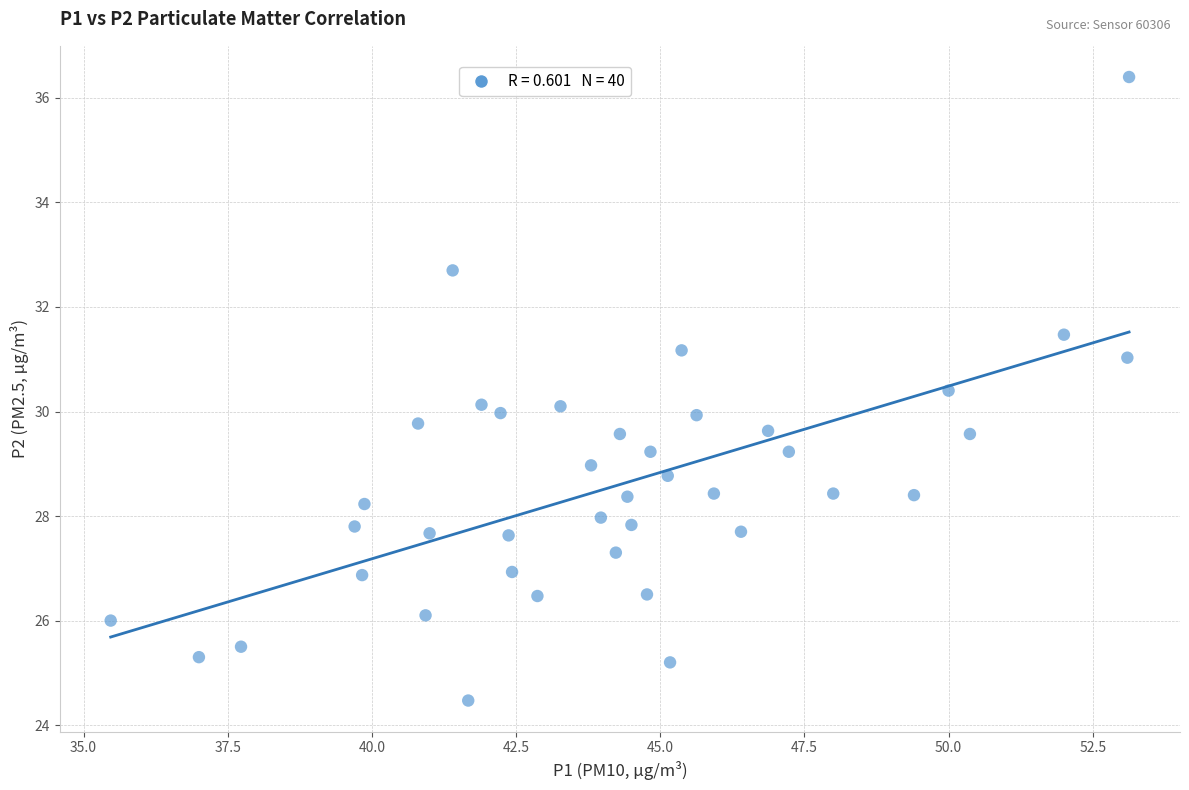

What is the range of Y values (max minus min)?

11.9